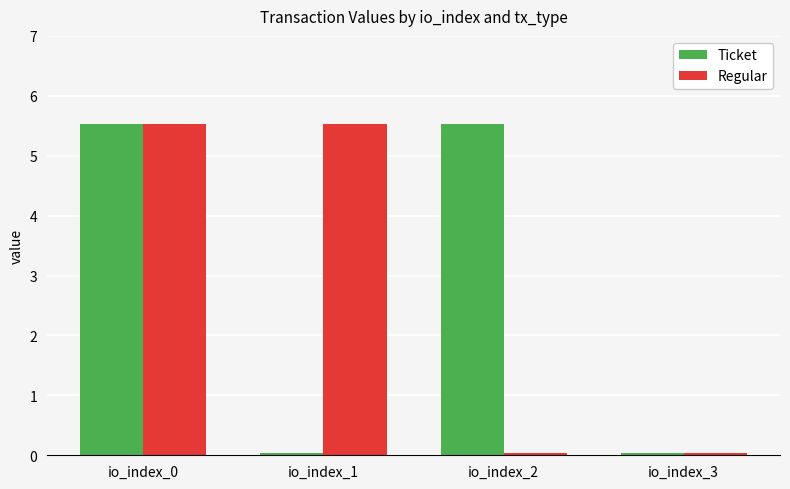

What is the maximum value for Regular?

5.5